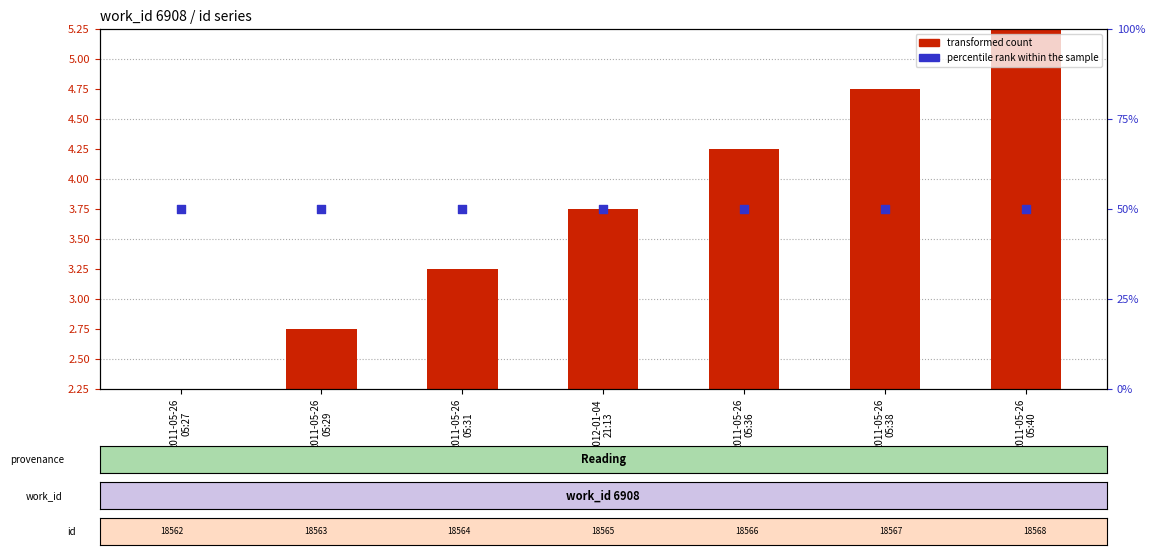

Which series contains the lowest Y value?

transformed count